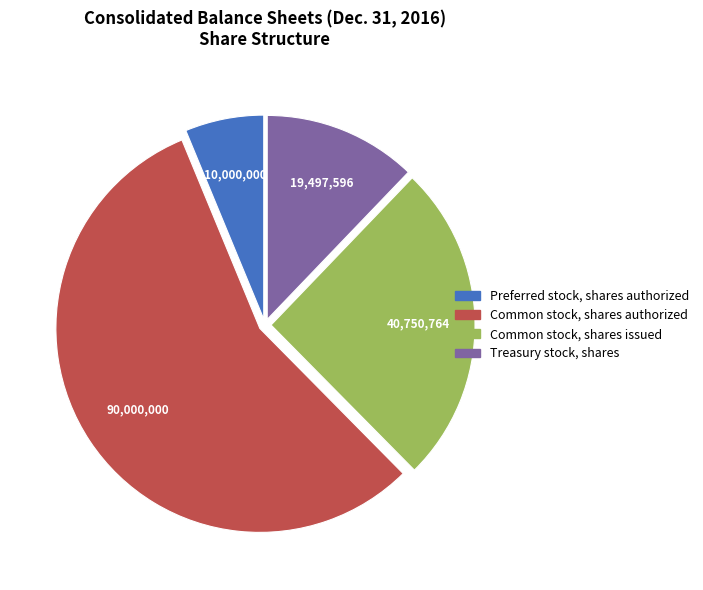

Is it true that Common stock, shares issued is 11% of the pie?

False